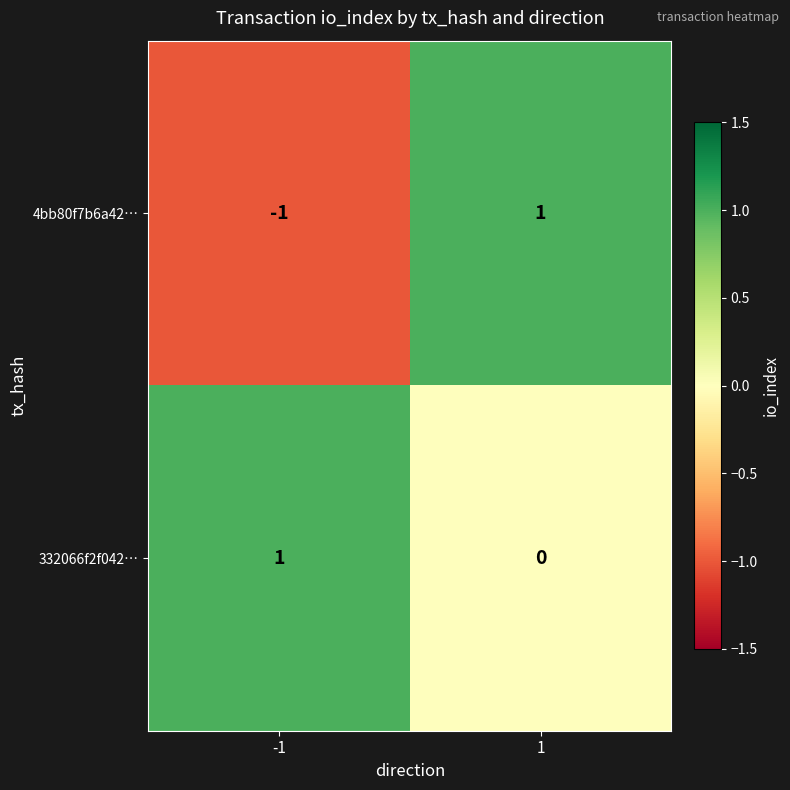

List the series in order of their overall mean, lowest first.

4bb80f7b6a42…, 332066f2f042…